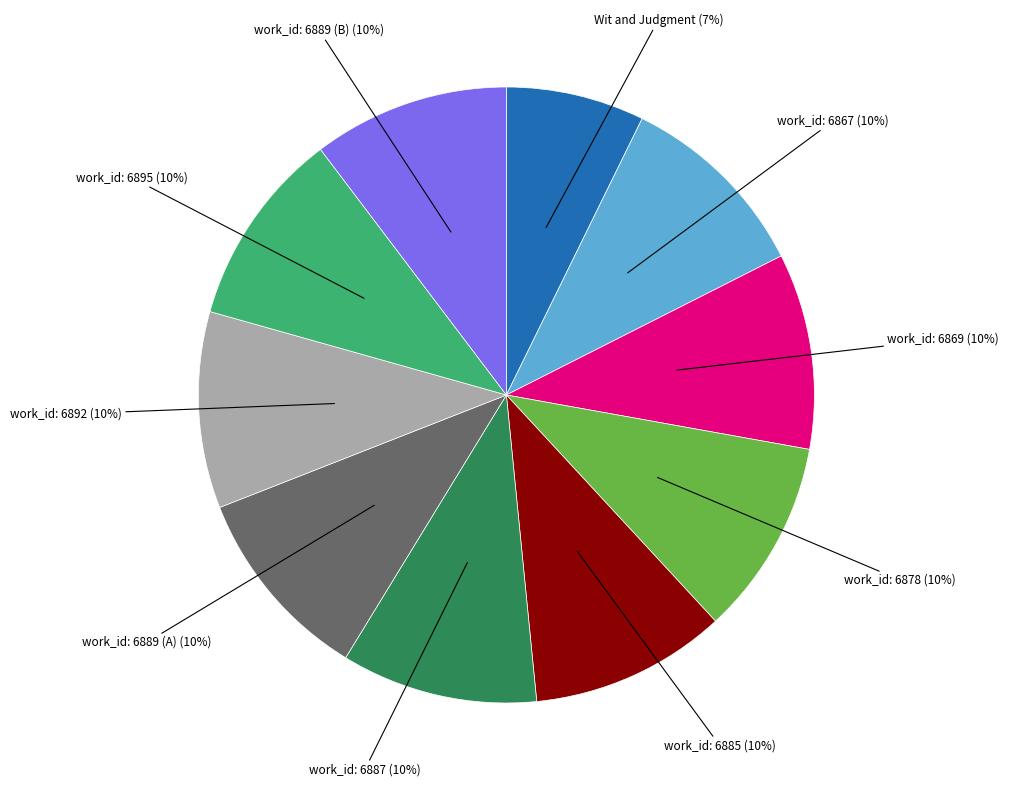

Is there any slice that represents more than half of the pie?

No